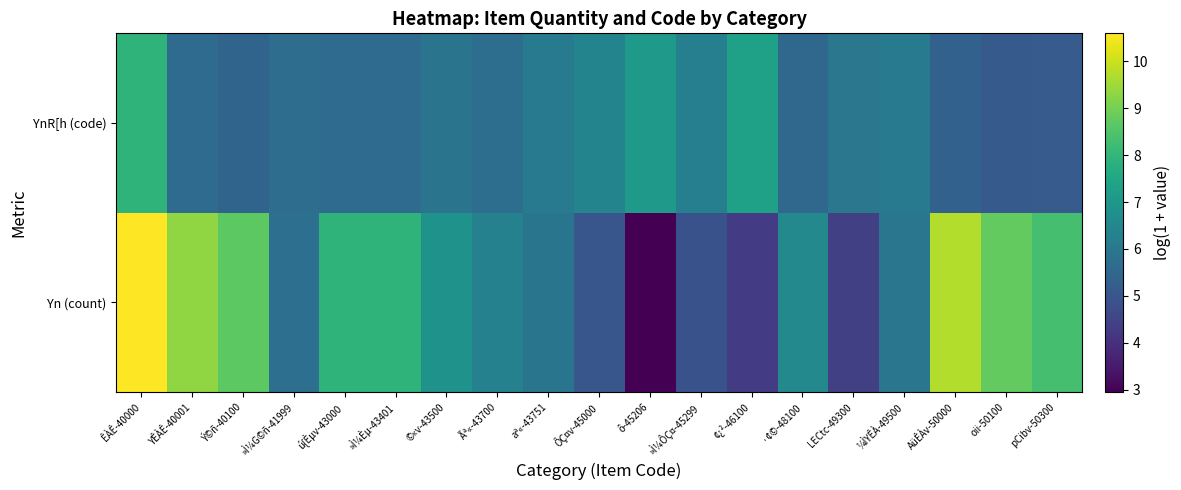

What is the smallest value displayed?

2.9